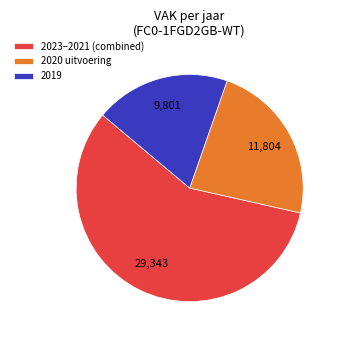

Which category has the smallest portion of the pie?

2019